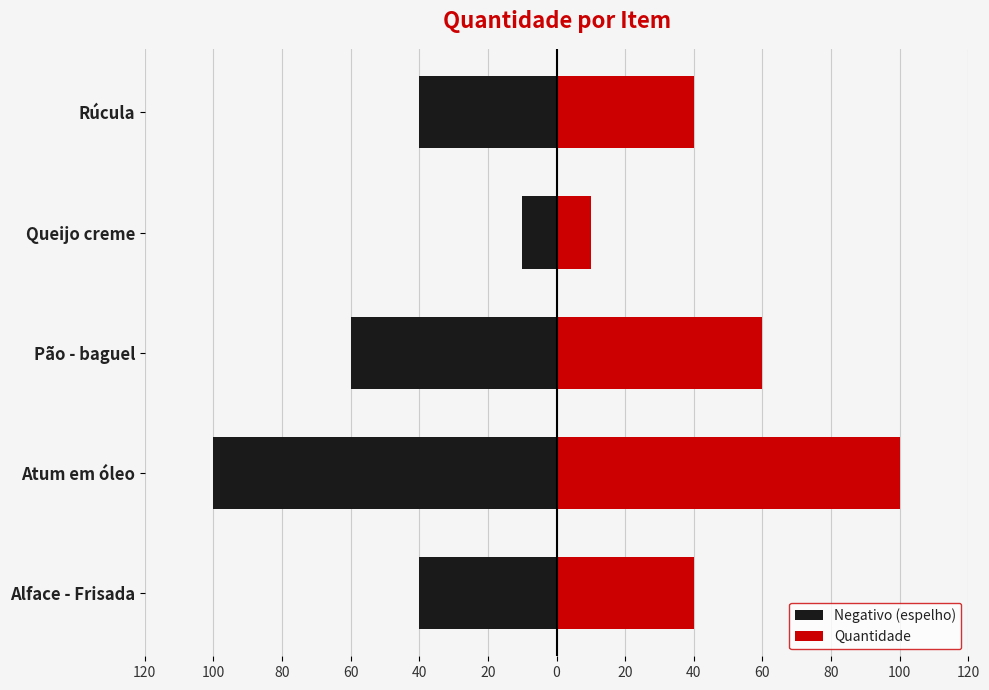

Which series has the largest total across all categories?

Quantidade